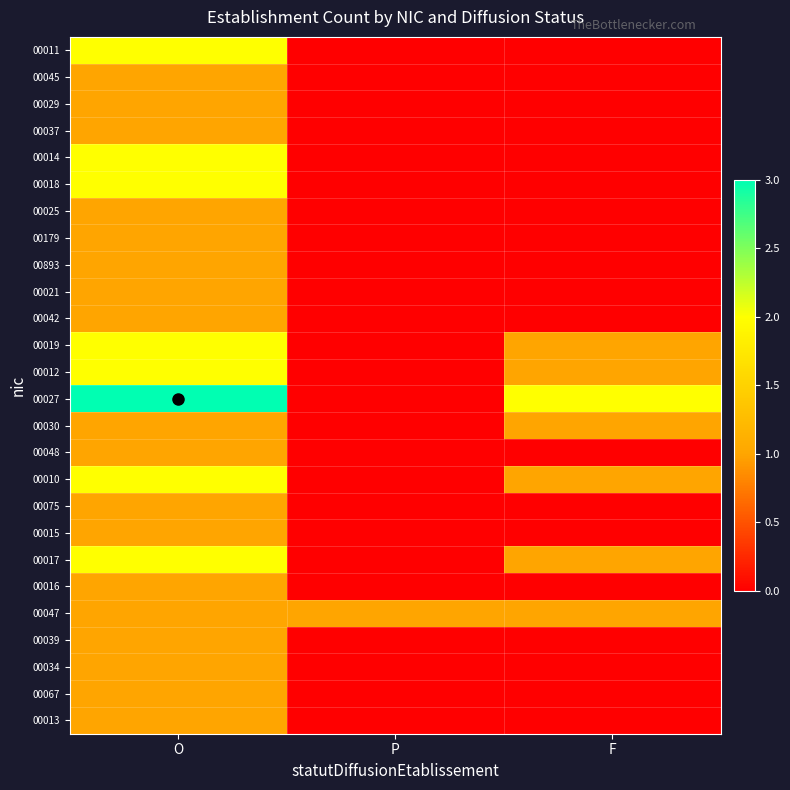

Reading left to right, extract all data points from this chart.

00011: O=2	P=0	F=0
00045: O=1	P=0	F=0
00029: O=1	P=0	F=0
00037: O=1	P=0	F=0
00014: O=2	P=0	F=0
00018: O=2	P=0	F=0
00025: O=1	P=0	F=0
00179: O=1	P=0	F=0
00893: O=1	P=0	F=0
00021: O=1	P=0	F=0
00042: O=1	P=0	F=0
00019: O=2	P=0	F=1
00012: O=2	P=0	F=1
00027: O=3	P=0	F=2
00030: O=1	P=0	F=1
00048: O=1	P=0	F=0
00010: O=2	P=0	F=1
00075: O=1	P=0	F=0
00015: O=1	P=0	F=0
00017: O=2	P=0	F=1
00016: O=1	P=0	F=0
00047: O=1	P=1	F=1
00039: O=1	P=0	F=0
00034: O=1	P=0	F=0
00067: O=1	P=0	F=0
00013: O=1	P=0	F=0